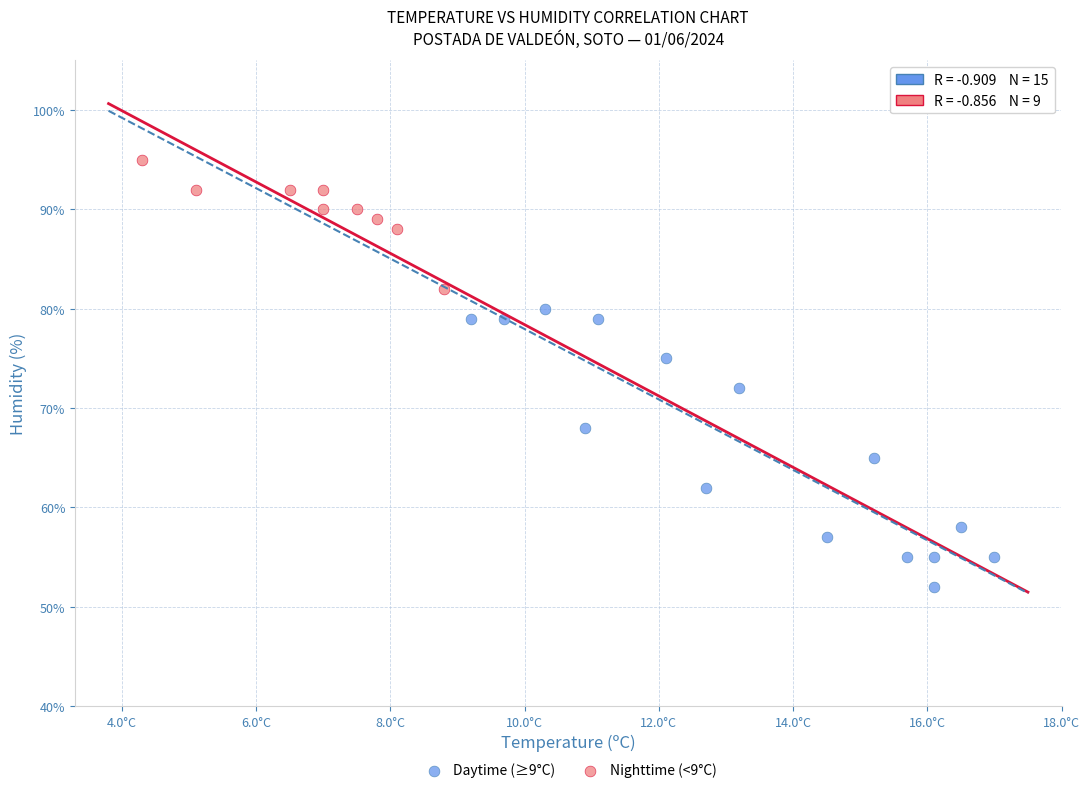

Which series has the widest spread of Y values?

Daytime (≥9°C)